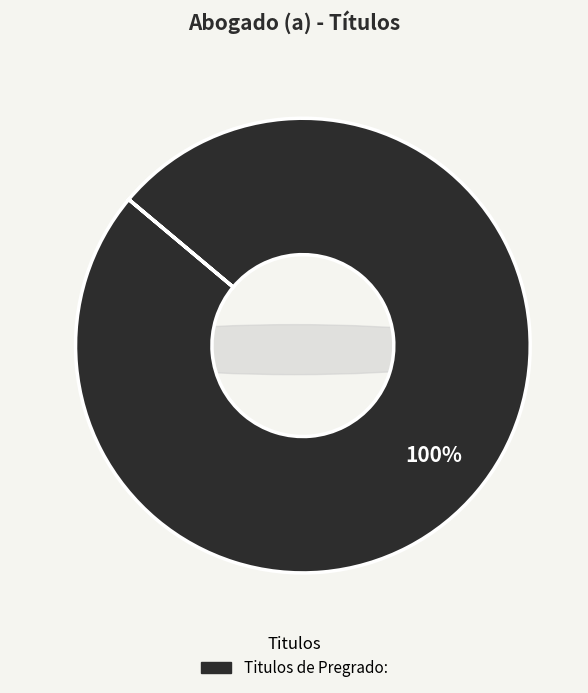

Is the sum of Titulos de Pregrado: and Titulos PHD: greater than half?

Yes